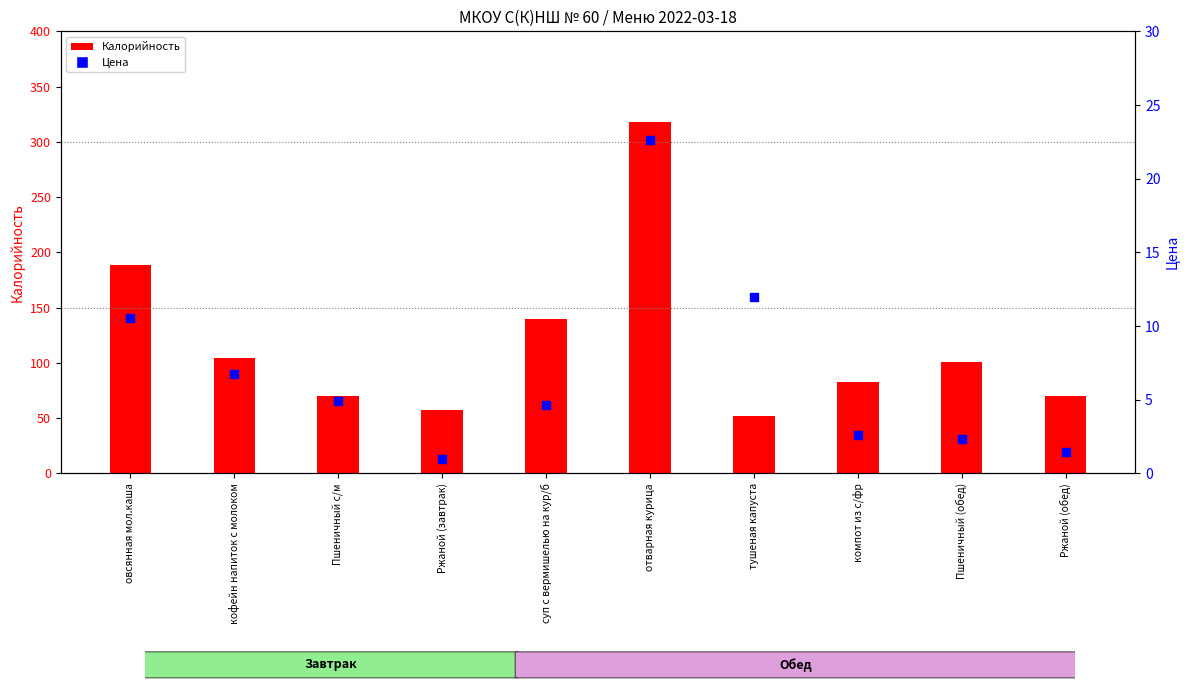

Which series has the widest spread of Y values?

Калорийность